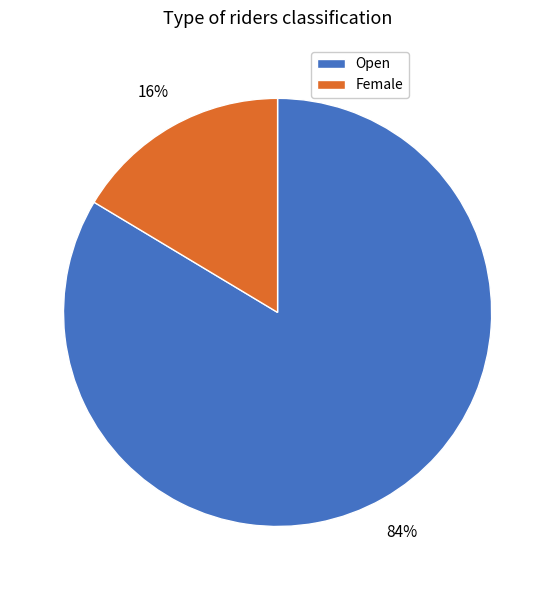

Does any single category account for the majority?

Yes